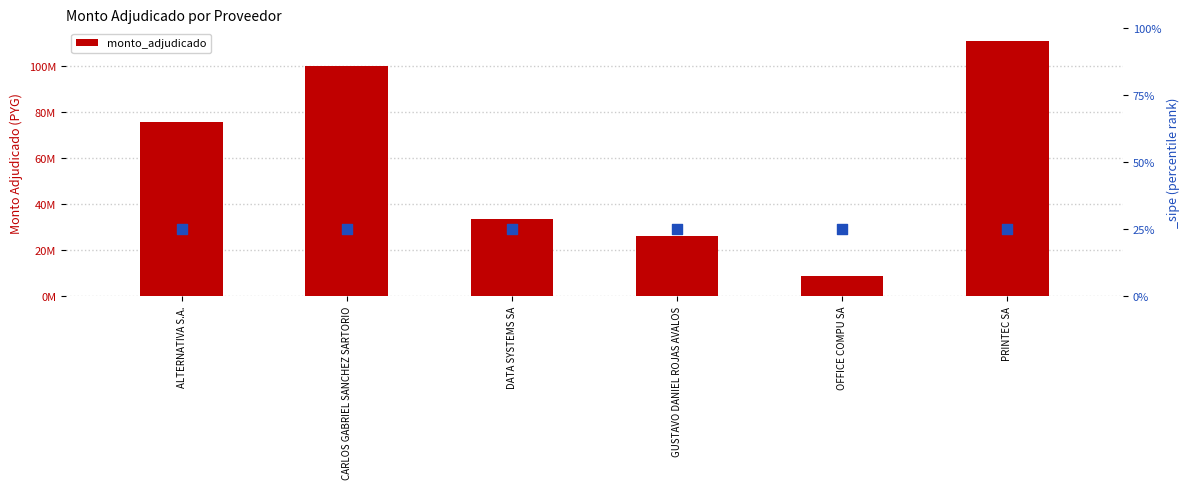

Which has a higher value, PRINTEC SA or GUSTAVO DANIEL ROJAS AVALOS?

PRINTEC SA